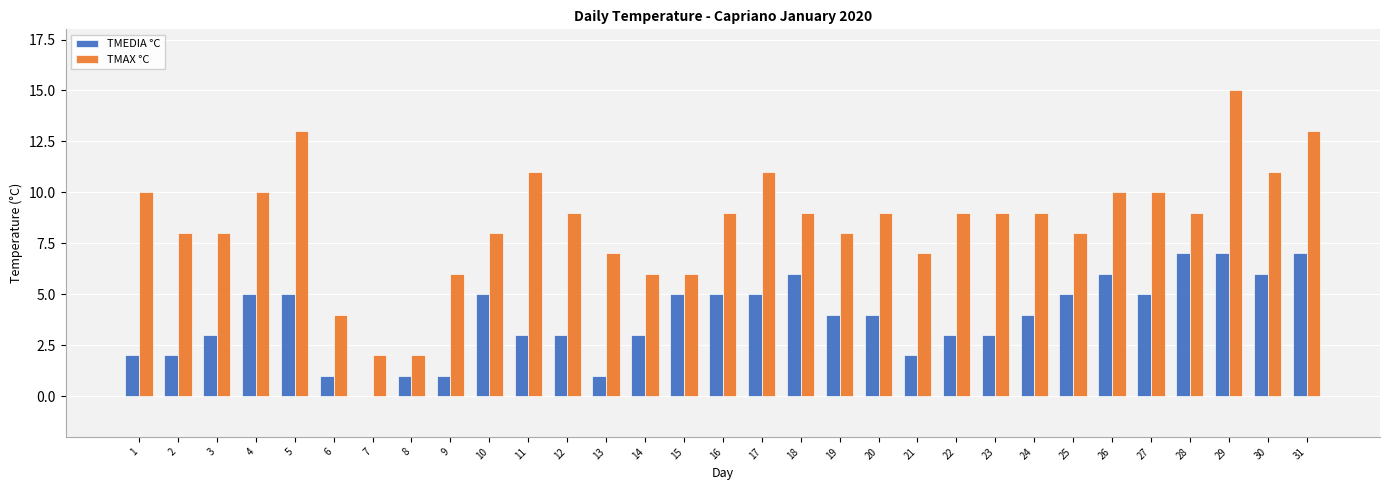

How many categories are shown in the chart?

31